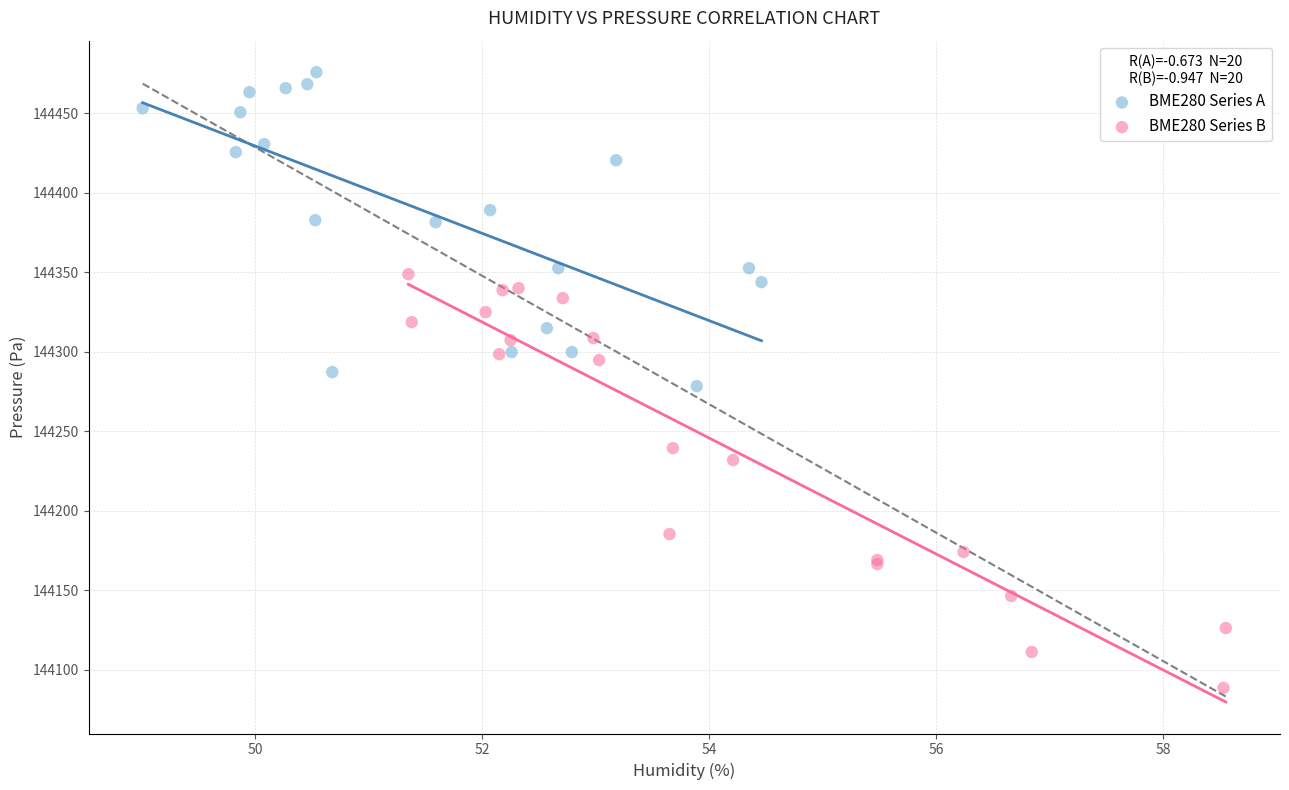

Which series contains the lowest Y value?

BME280 Series B